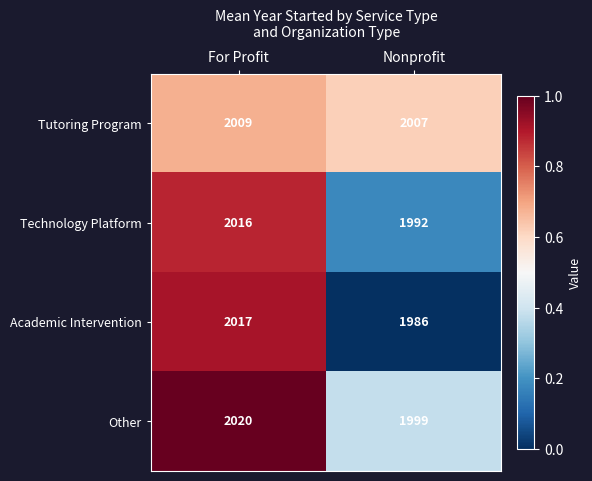

What is the greatest value displayed?

2020